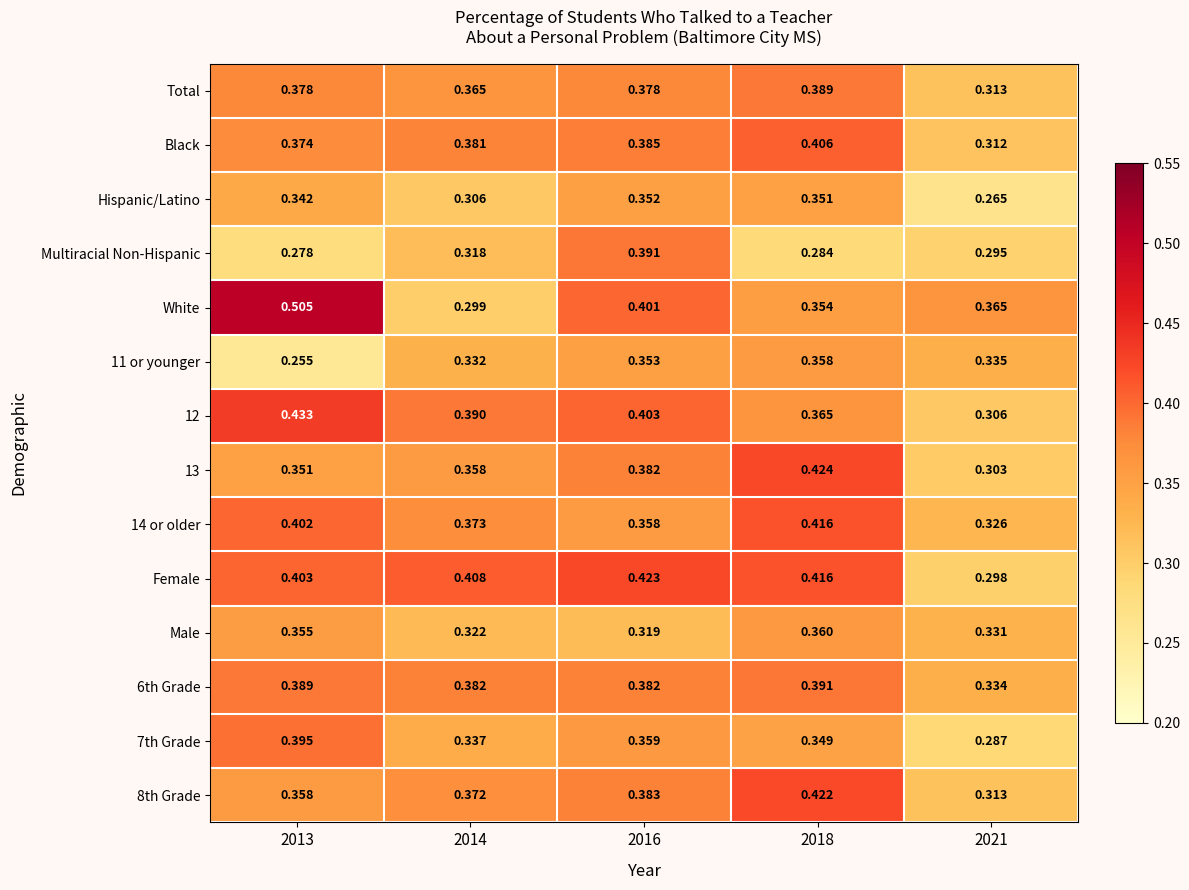

At which category is the sum across all series the highest?

2018